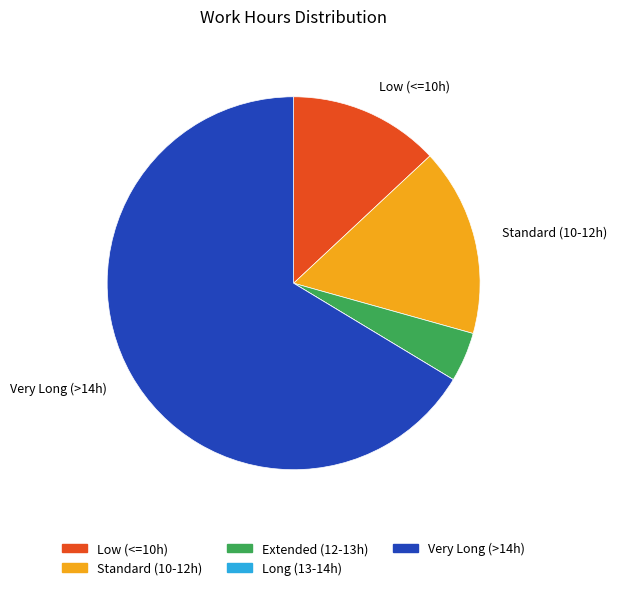

Does any single category account for the majority?

Yes